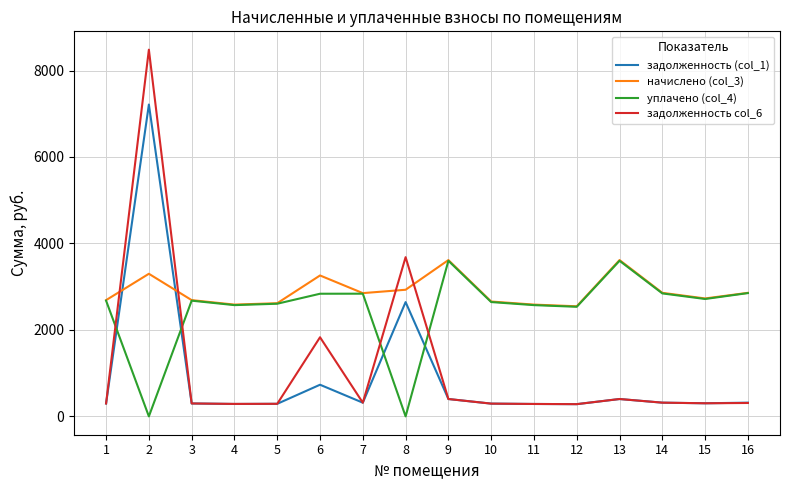

Is the value of уплачено (col_4) at 4 greater than the value of начислено (col_3) at 14?

No